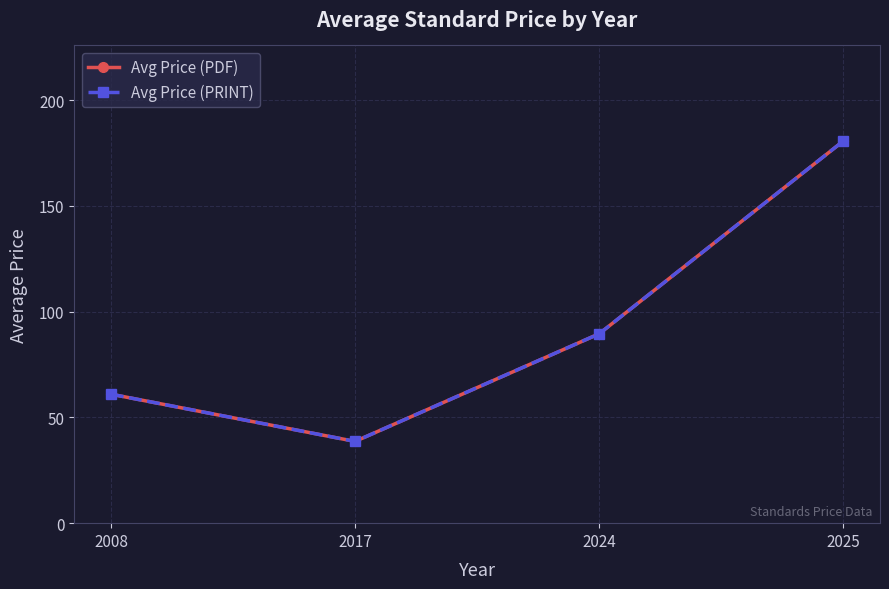

True or false: Avg Price (PDF) and Avg Price (PRINT) cross at least once.

False